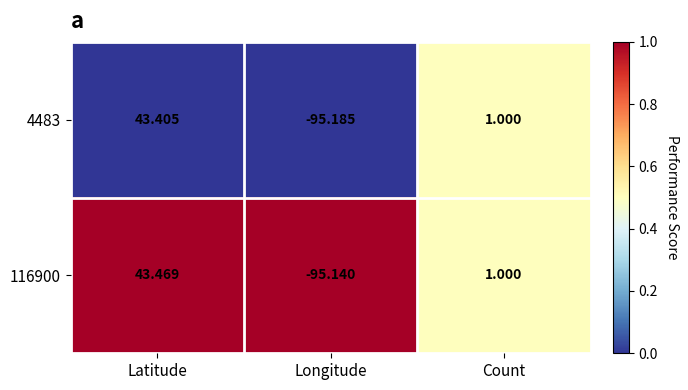

At which label does 4483 reach its minimum?

Longitude